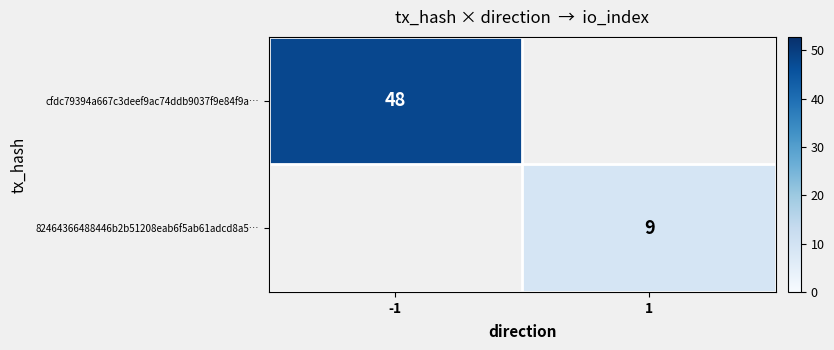

What is the smallest value displayed?

9.0